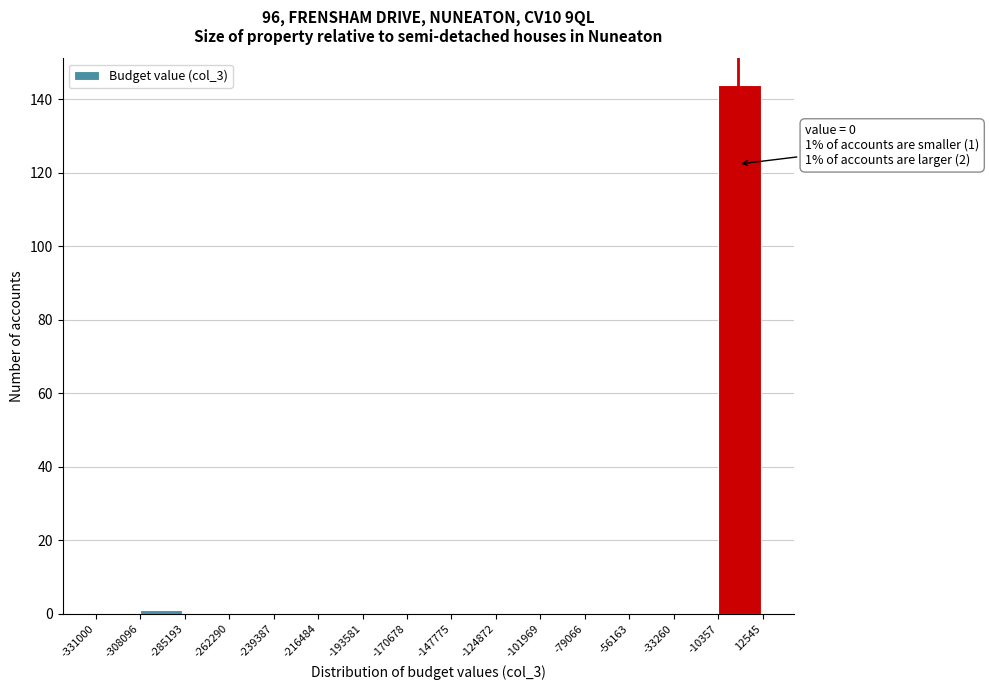

Over which range of the x-axis is the bar tallest?

-10357 to 12545